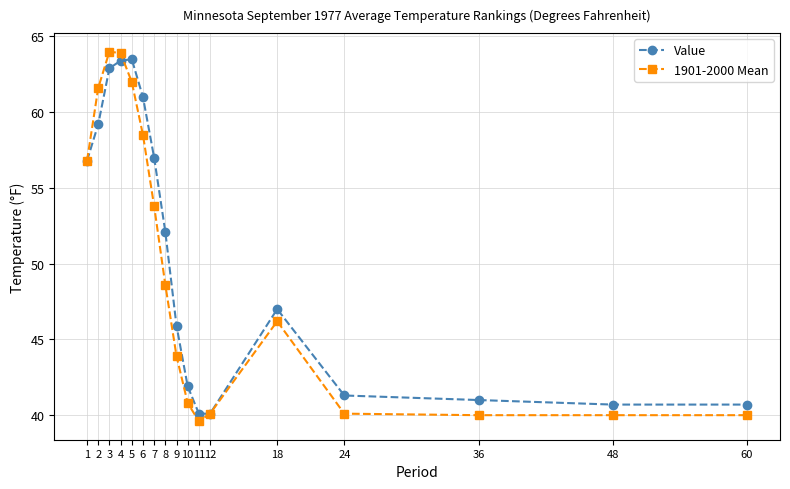

Rank the series at 18 from lowest to highest value.

1901-2000 Mean, Value